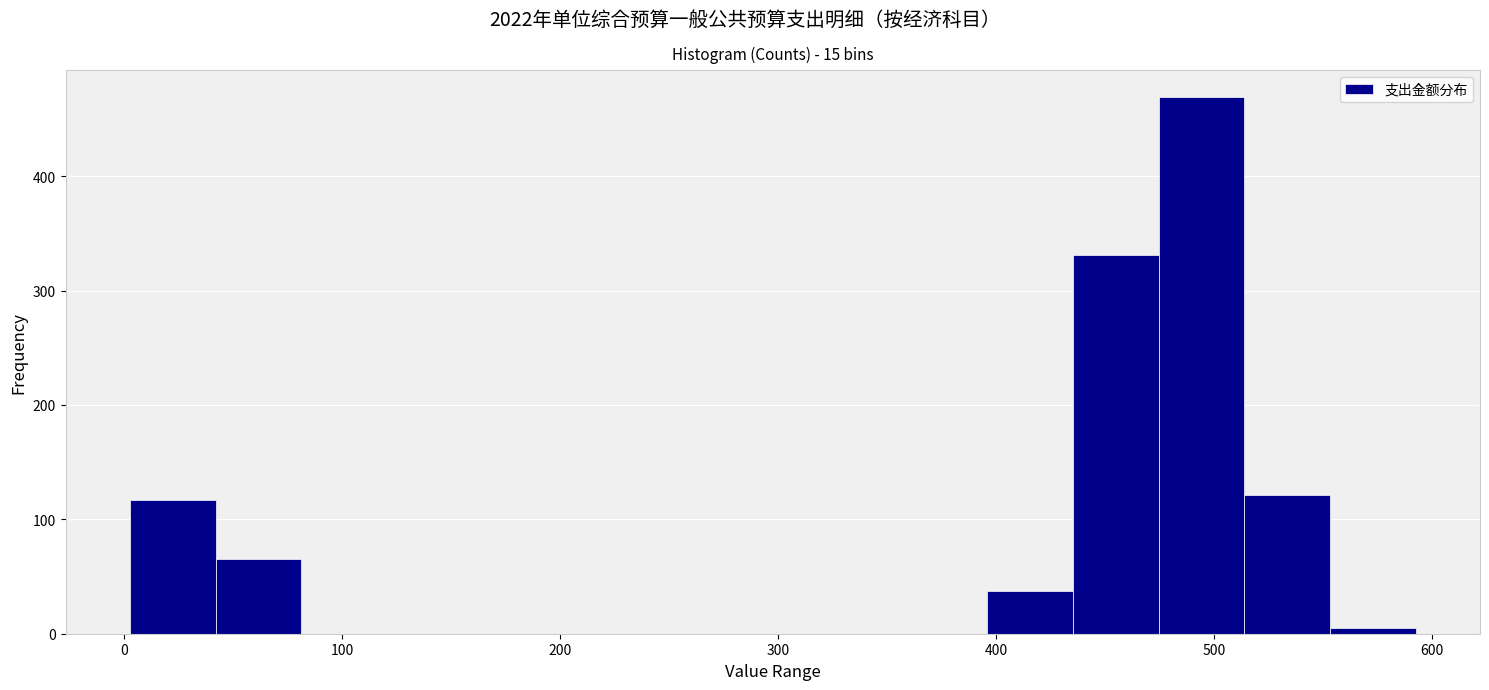

Read against the x-axis, roughly where is the centre of the tallest bar?

490